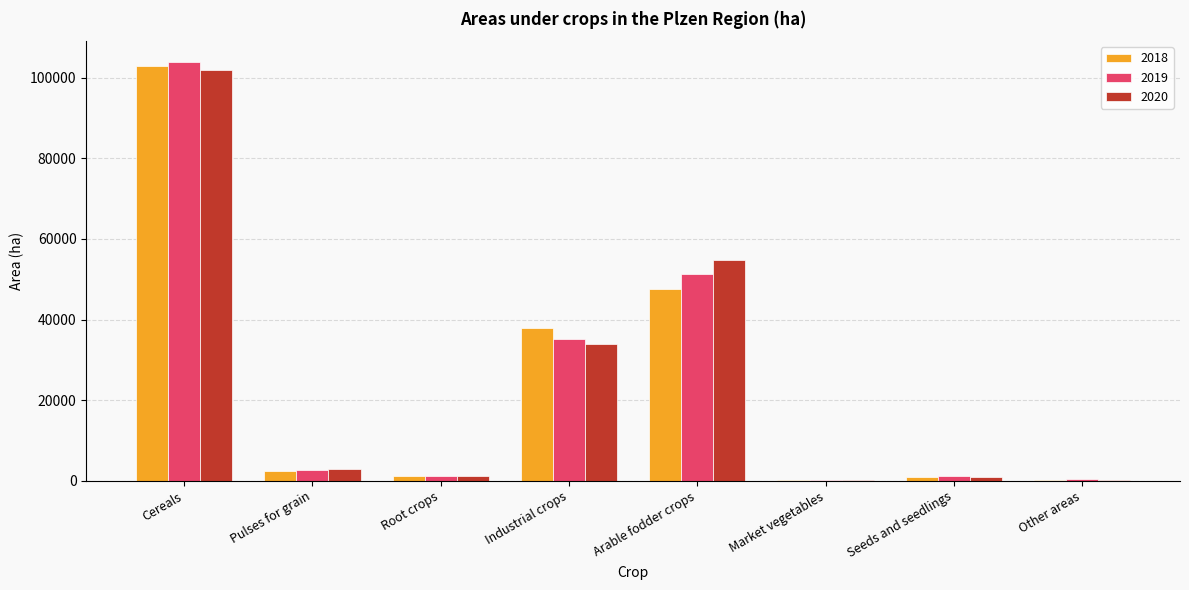

What is the total value across all series at Market vegetables?

278.9